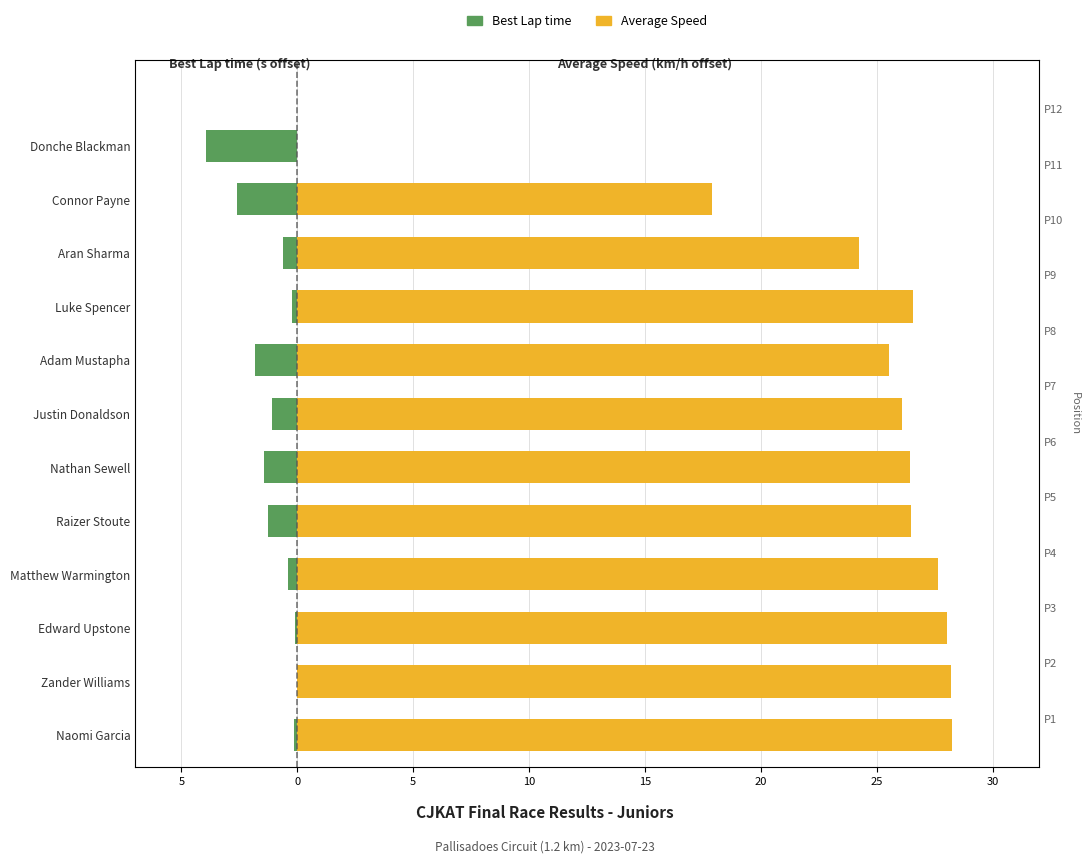

Is it true that Average Speed equals 17.9 at Connor Payne?

True